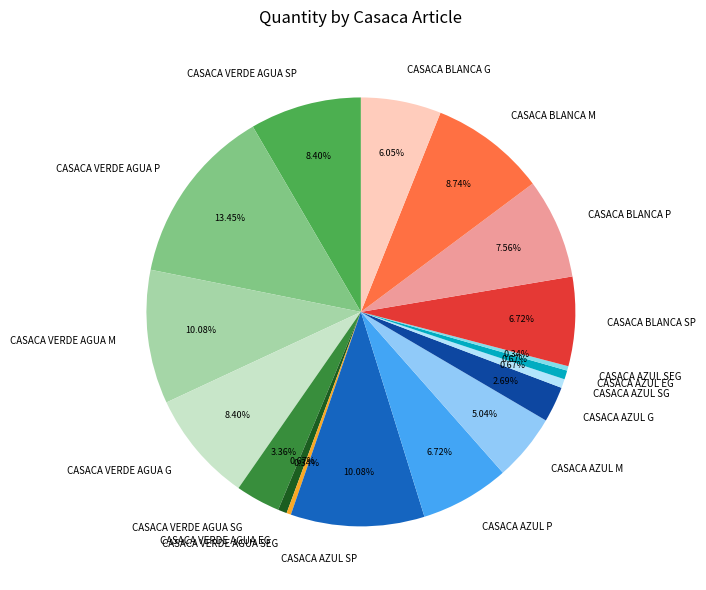

The CASACA BLANCA P slice represents 2% of the pie. True or false?

False